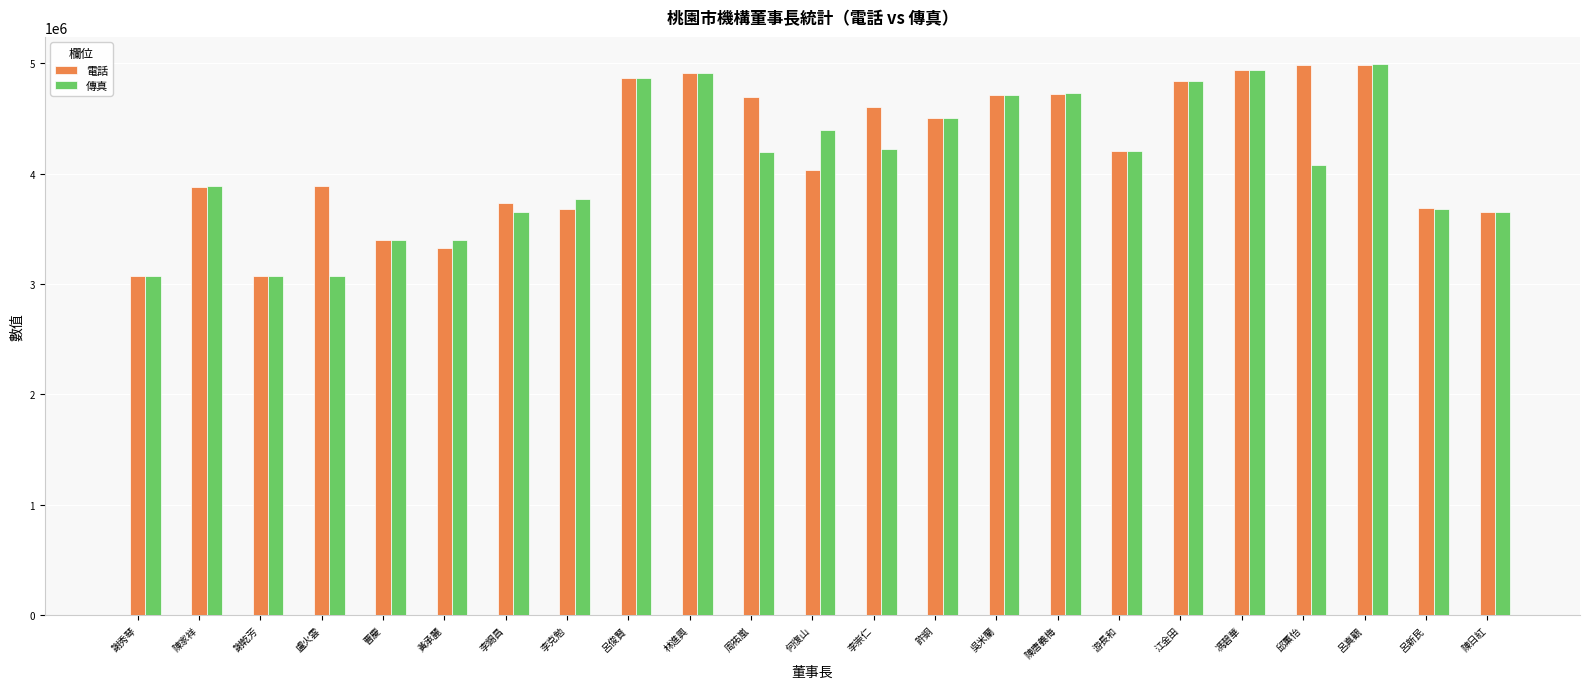

Is the value of 電話 at 許銅 greater than the value of 傳真 at 林進興?

No